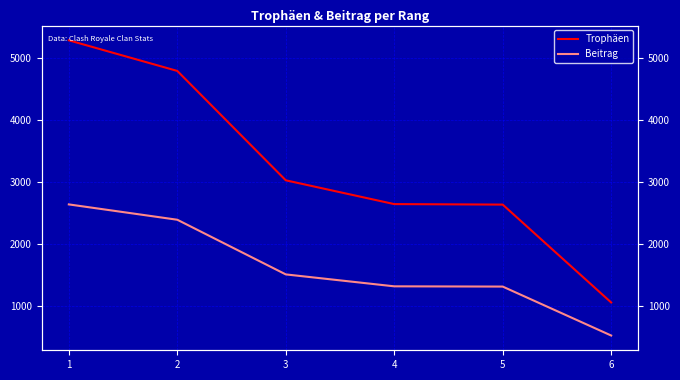

Is it true that Trophäen equals 5410 at 3?

False